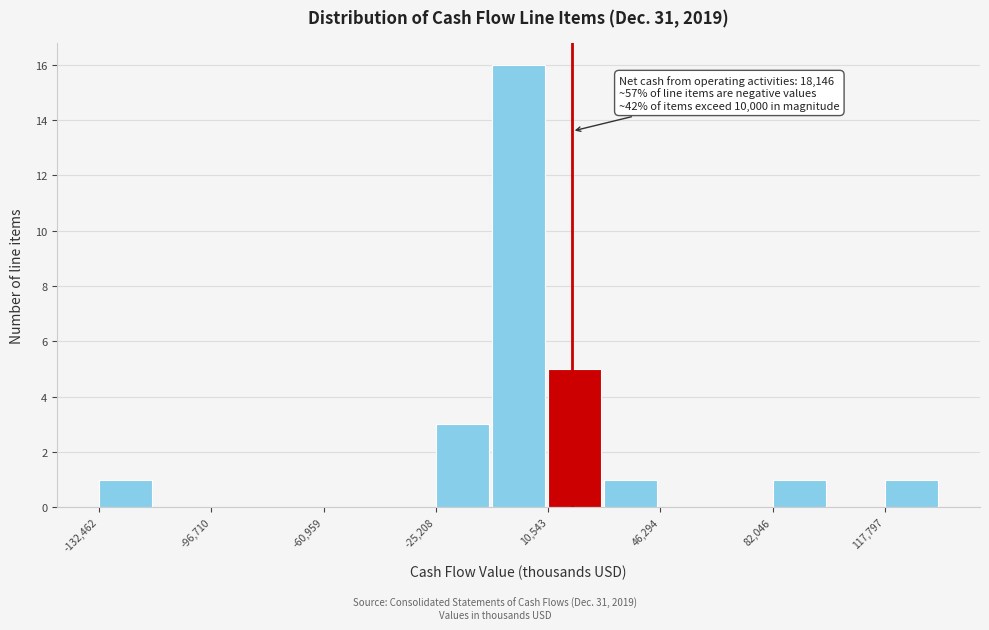

Around what value on the x-axis is the tallest bar? Give the approximate position of its centre, as read against the axis.

0